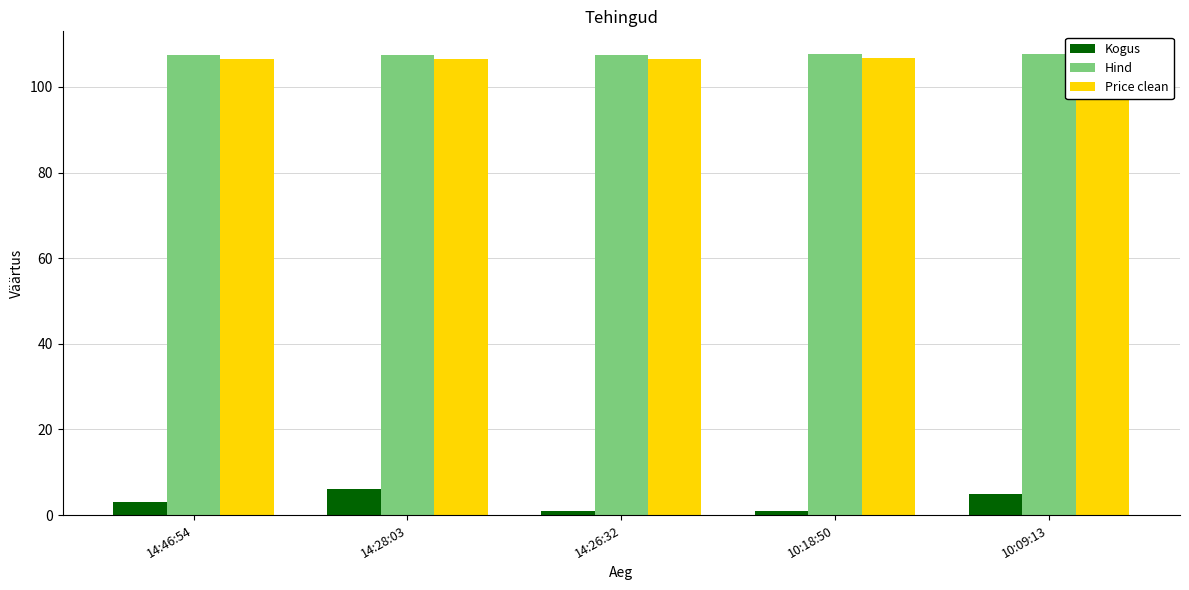

Count the number of categories in the chart.

5